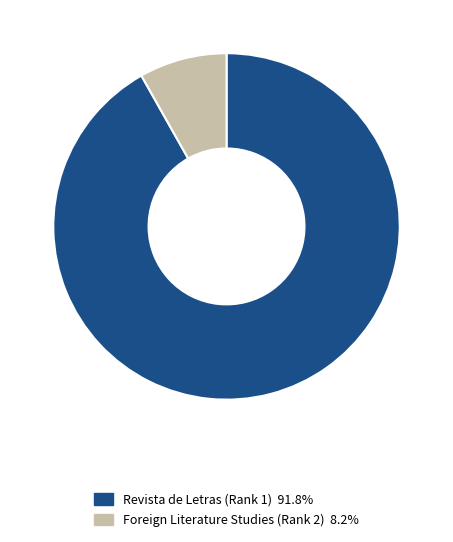

Count the number of slices in the pie.

2